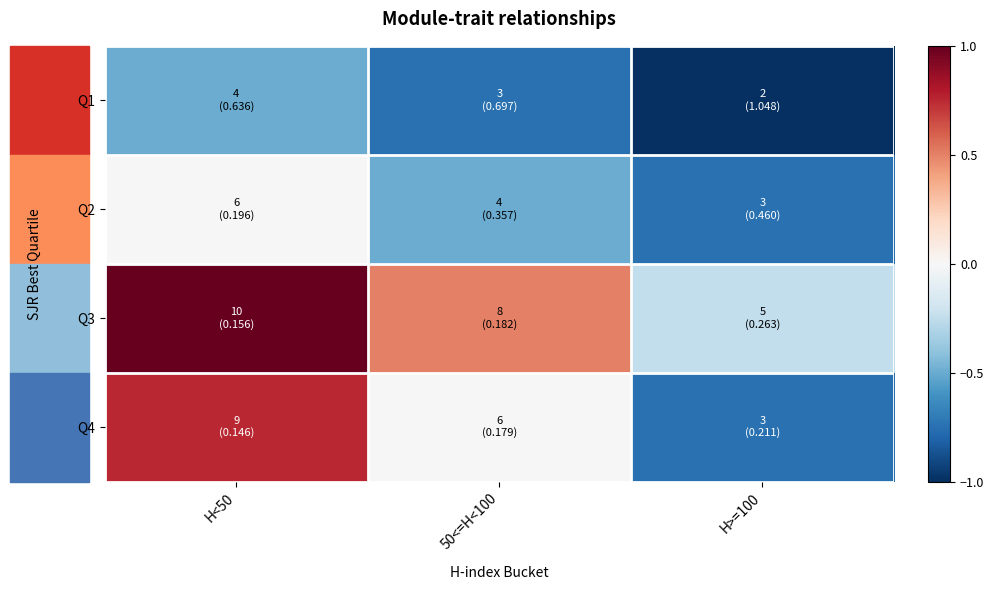

How many data points does each series have?

3